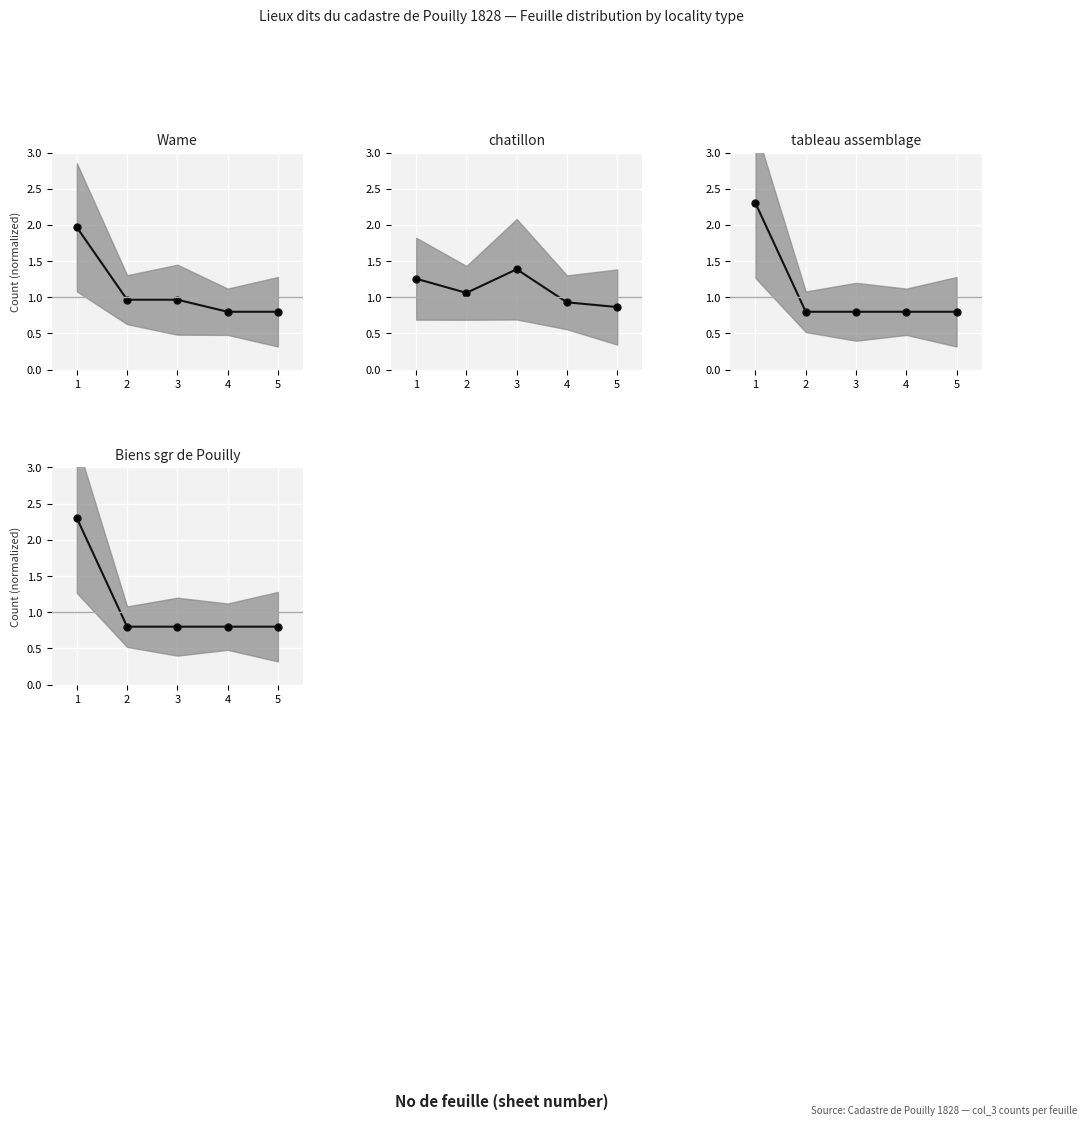

Is the value of Wame at 2 greater than the value of tableau assemblage at 2?

Yes